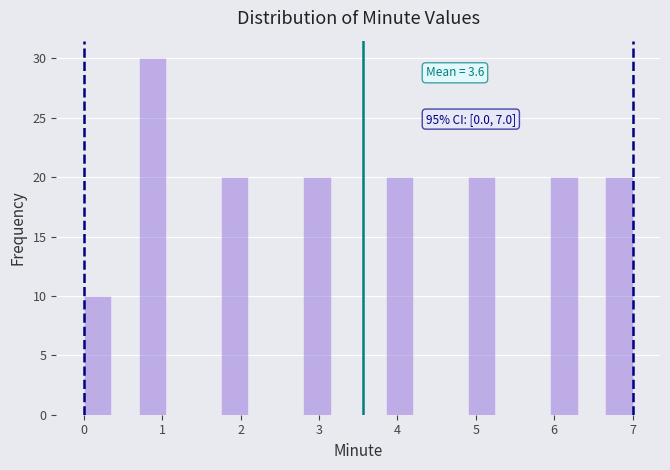

Read against the x-axis, roughly where is the centre of the tallest bar?

0.9